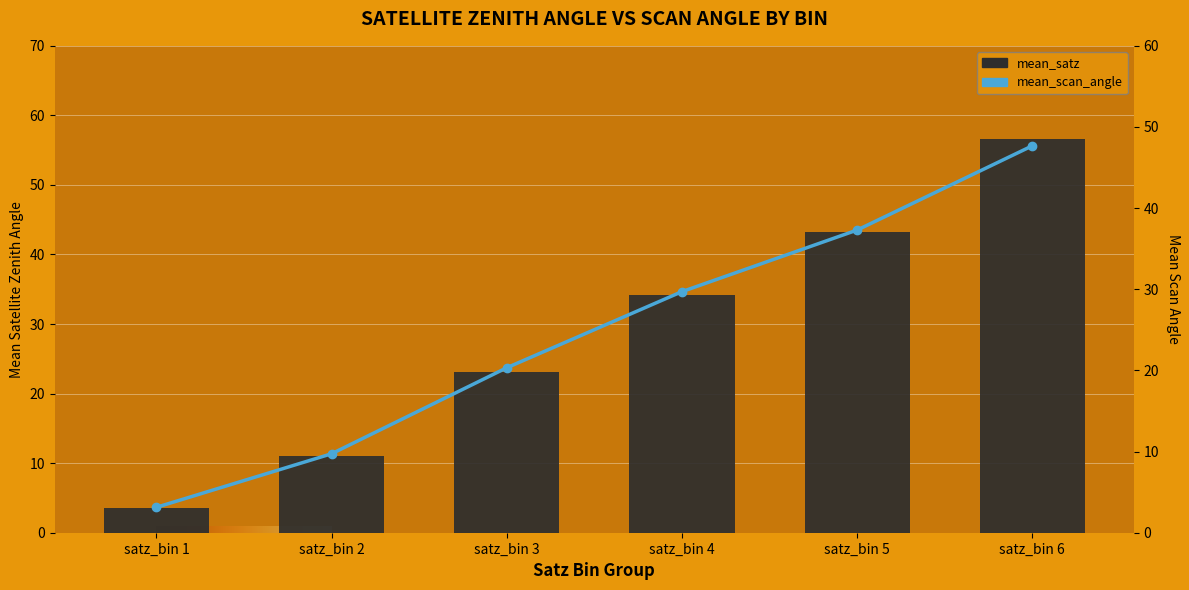

At which label is mean_scan_angle closest to 25?

satz_bin 3